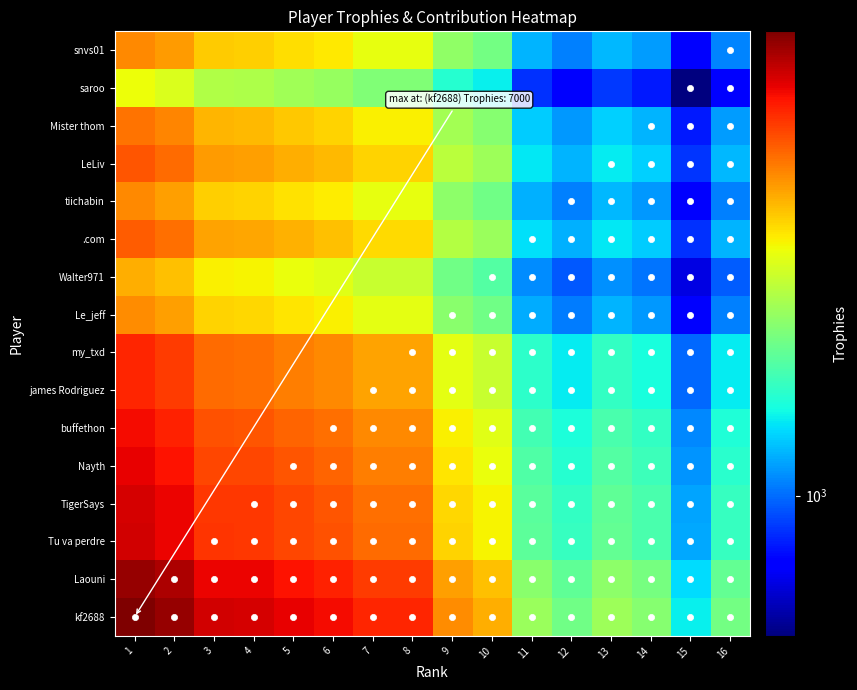

At 1, list the series in order from smallest to largest.

saroo, Walter971, Le_jeff, tiichabin, snvs01, Mister thom, .com, LeLiv, james Rodriguez, my_txd, buffethon, Nayth, TigerSays, Tu va perdre, Laouni, kf2688